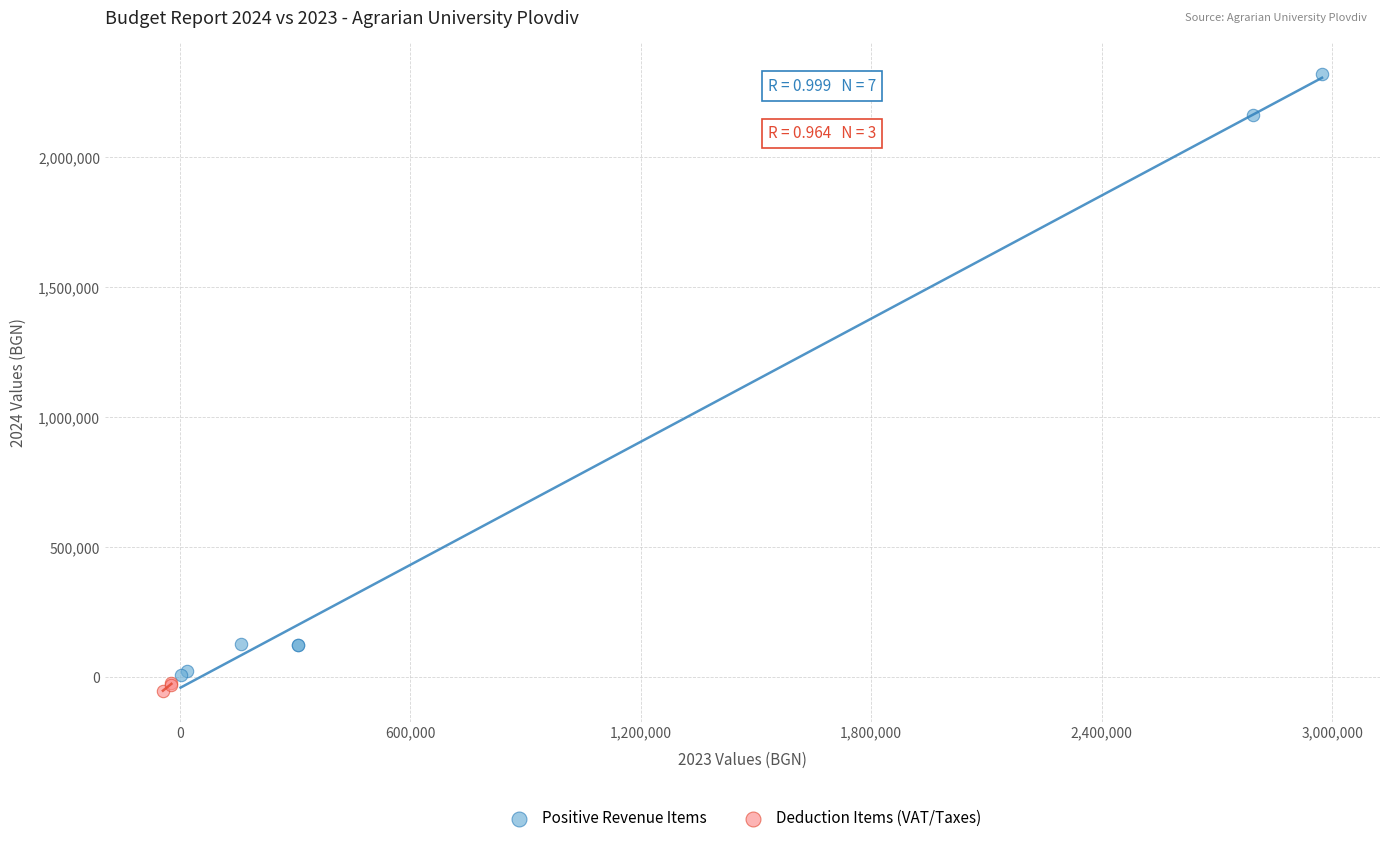

What are all the series names shown in the legend?

Positive Revenue Items, Deduction Items (VAT/Taxes)